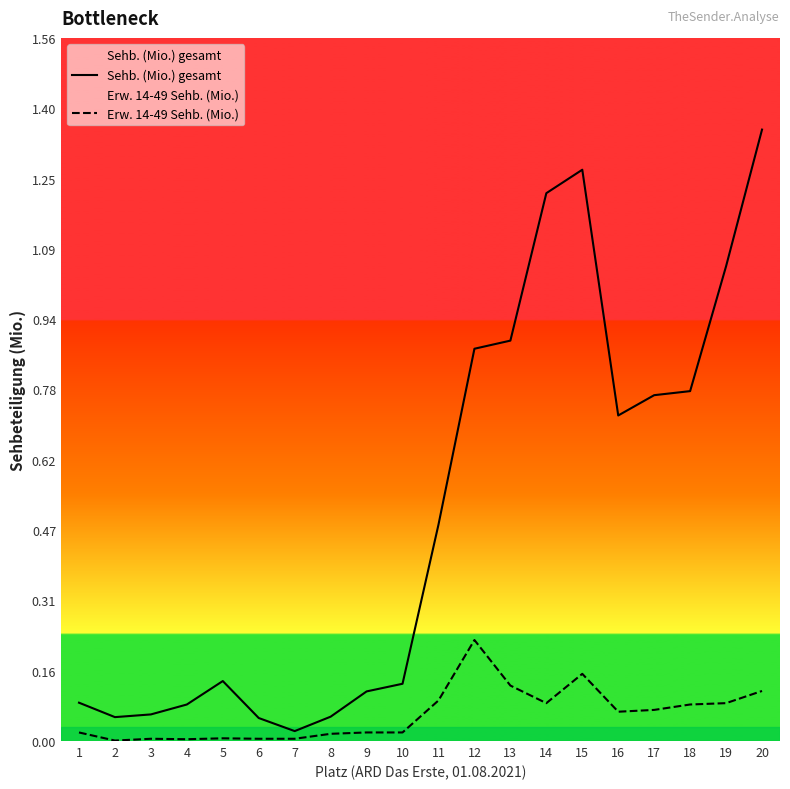

Where is Erw. 14-49 Sehb. (Mio.) nearest to the value 0?

2